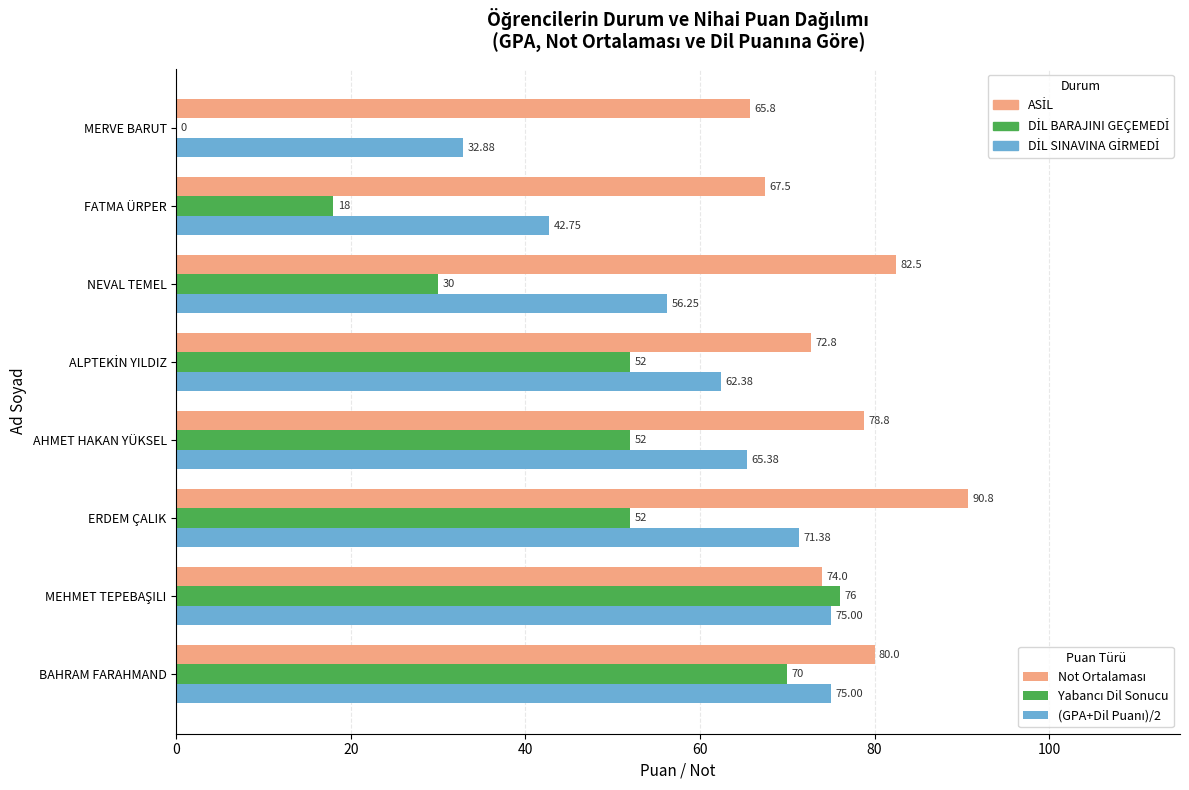

Which label corresponds to the largest value in the chart?

ERDEM ÇALIK